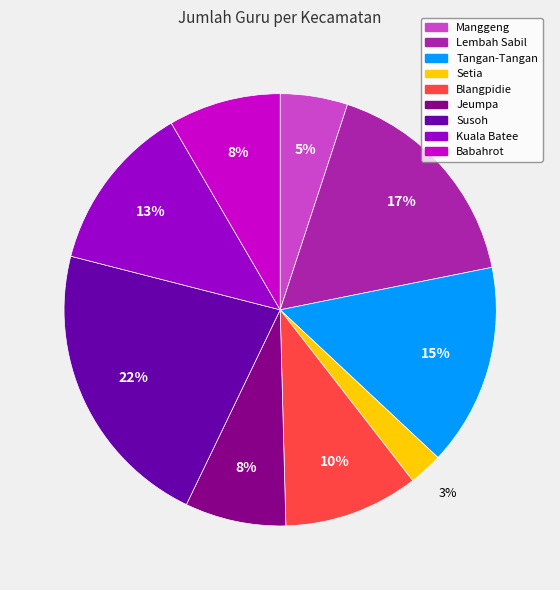

Is Setia the majority of the pie?

No